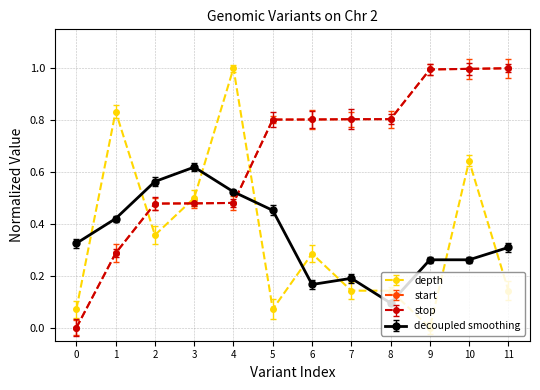

How many lines are shown in the chart?

4